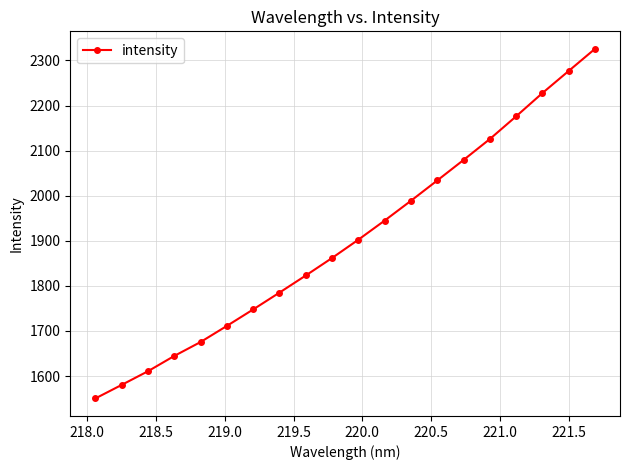

Reading left to right, extract all data points from this chart.

1550.3	1580.3	1610.7	1644.6	1675.5	1711.2	1747.7	1785.1	1823.1	1861.9	1902.5	1944.9	1988.8	2033.9	2079.3	2125.8	2176.1	2227.7	2276.8	2325.8